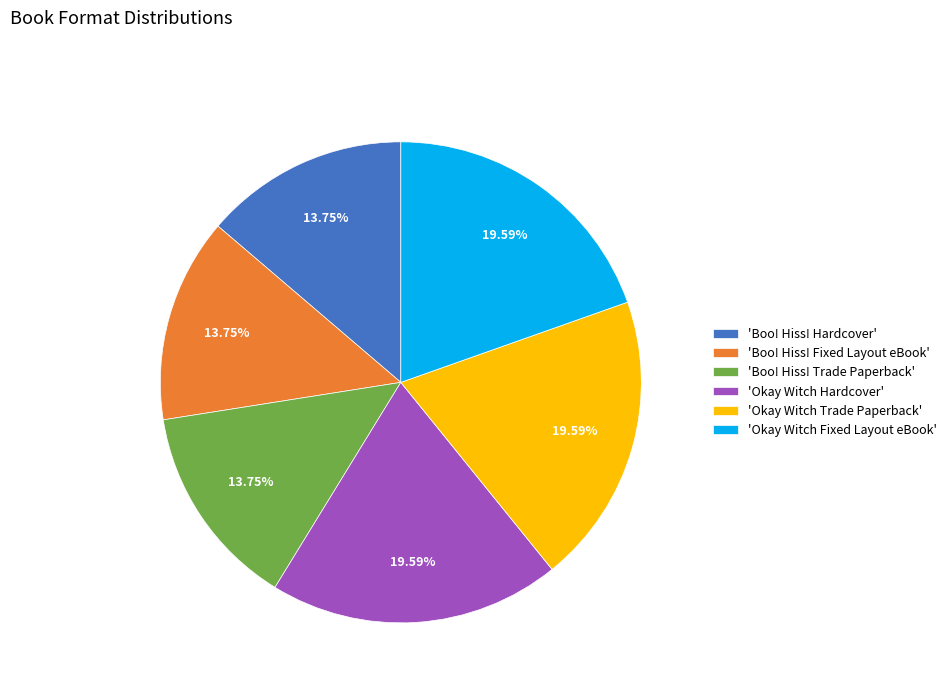

How many segments does this pie chart have?

6